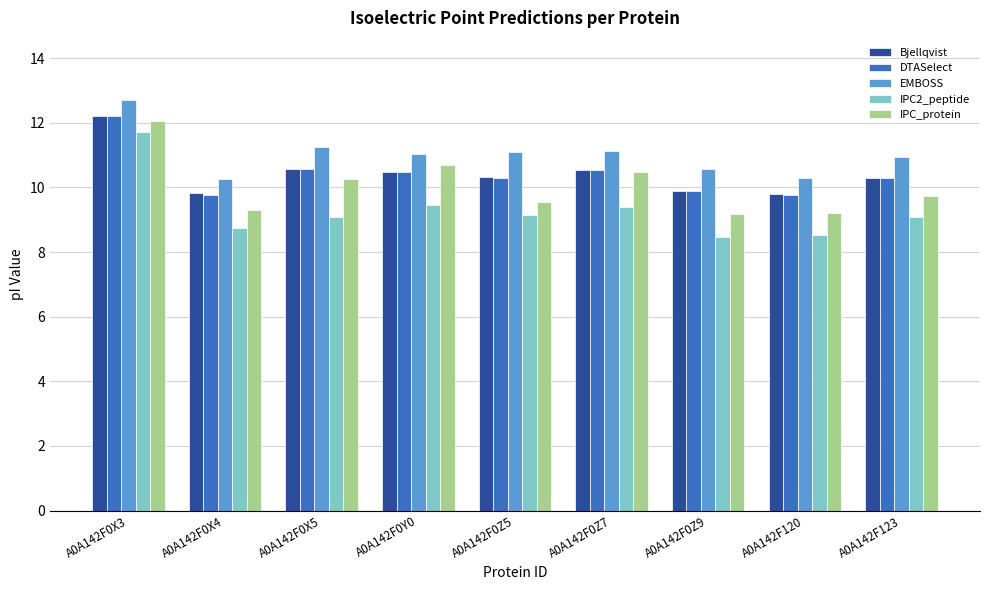

Which series has the largest range (max minus min)?

IPC2_peptide